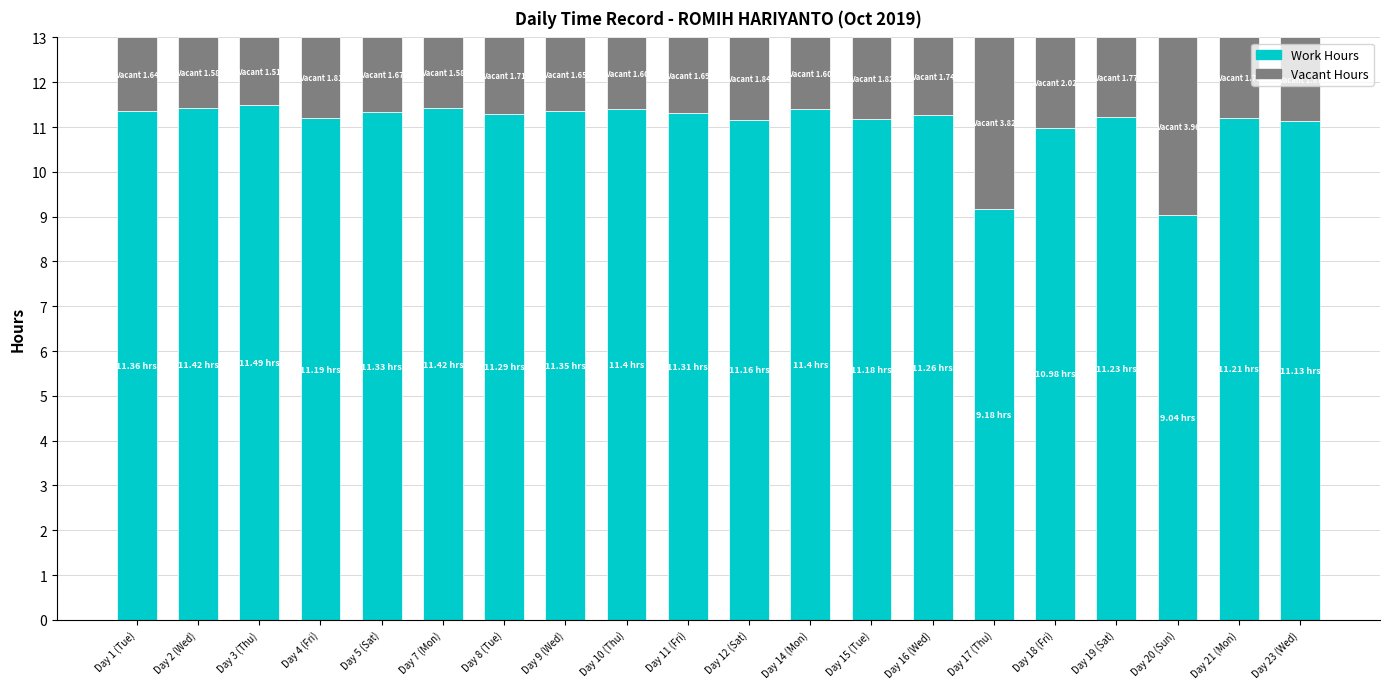

What is the difference between the second highest and minimum values in the Work Hours series?

2.4